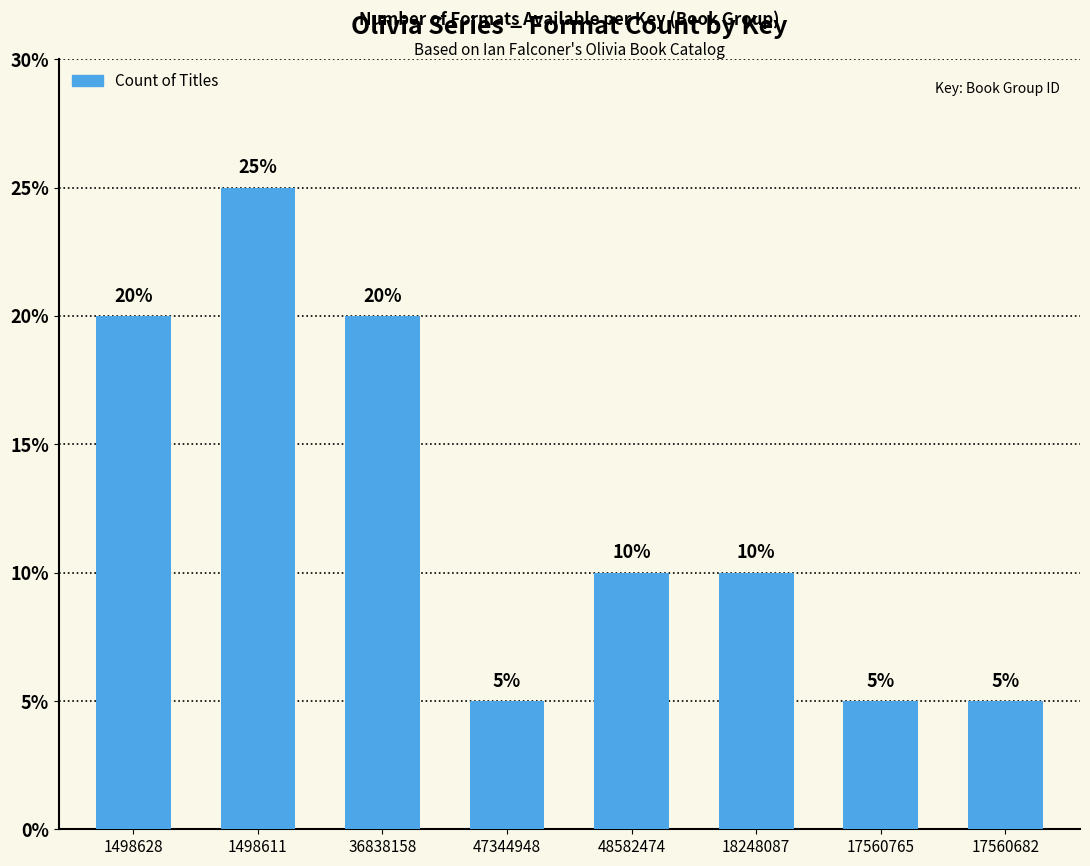

Which label corresponds to the smallest value in the chart?

47344948